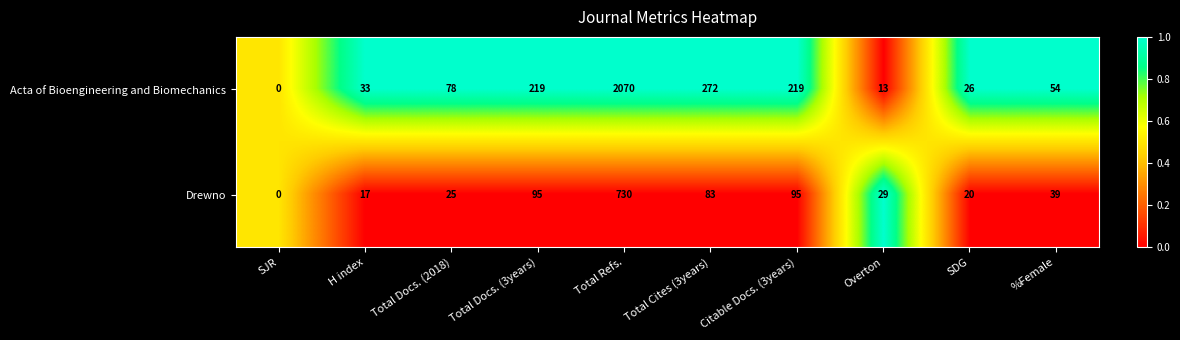

How many values in the Drewno series are below 39?

5